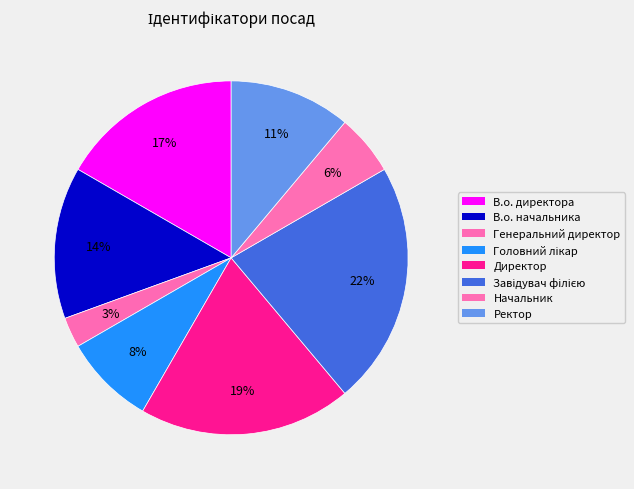

True or false: Генеральний директор accounts for 3% of the total.

True